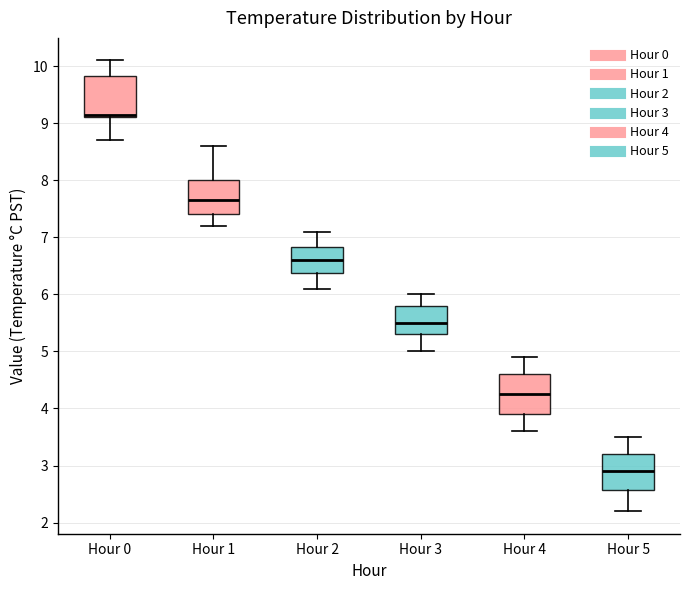

Reading left to right, transcribe this box plot: for each box, give where its median line is, the range the box spans, and where its two whiskers end, as read against the y-axis. The values are not printed on the chart, so give them approximately, as read against the axis.

Hour 0: median 9.2, box 9.1 to 9.8, whiskers 8.7 to 10.1
Hour 1: median 7.7, box 7.4 to 8.0, whiskers 7.2 to 8.6
Hour 2: median 6.6, box 6.4 to 6.8, whiskers 6.1 to 7.1
Hour 3: median 5.5, box 5.3 to 5.8, whiskers 5.0 to 6.0
Hour 4: median 4.3, box 3.9 to 4.6, whiskers 3.6 to 4.9
Hour 5: median 2.9, box 2.6 to 3.2, whiskers 2.2 to 3.5